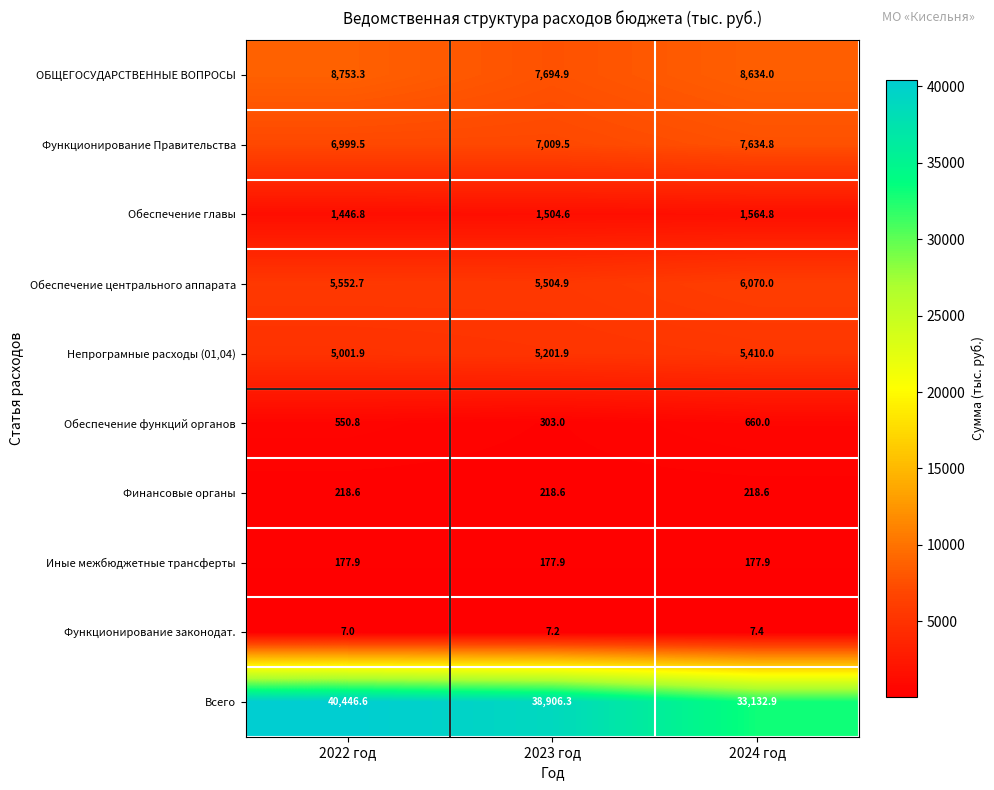

What is the approximate value of Обеспечение центрального аппарата at 2023 год?

5504.9